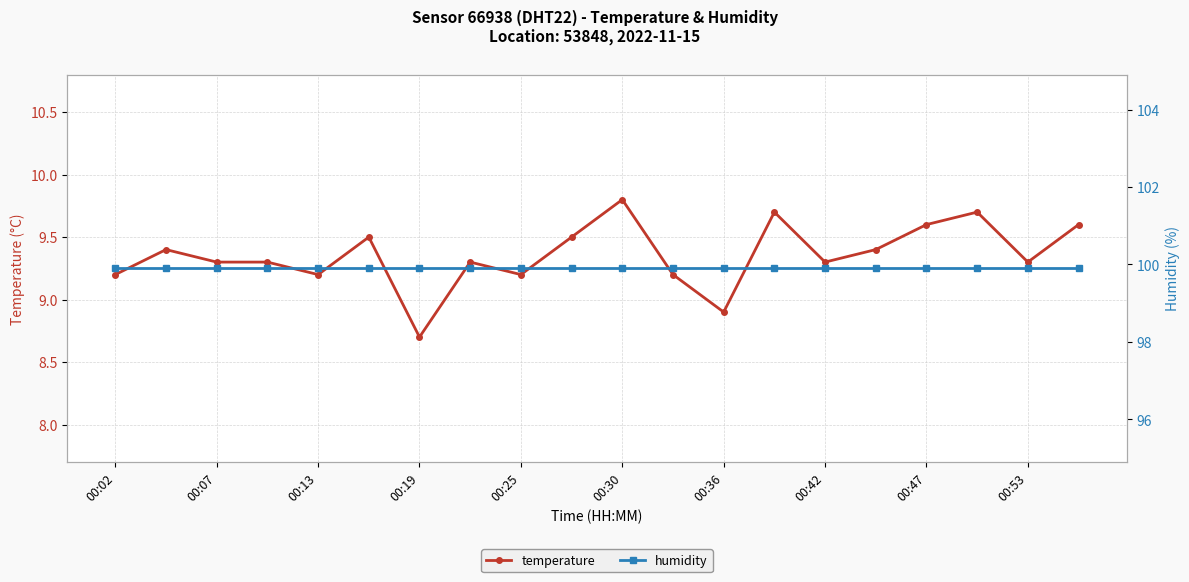

What is the sum of the temperature values at 00:36 and 00:07?

18.2